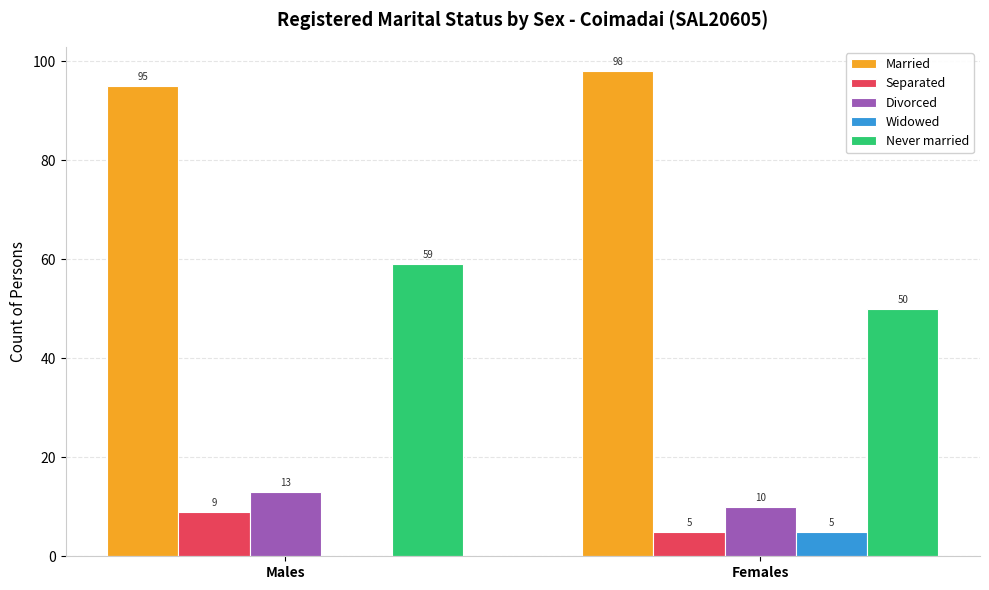

Between Males and Females, which series saw the biggest shift?

Never married